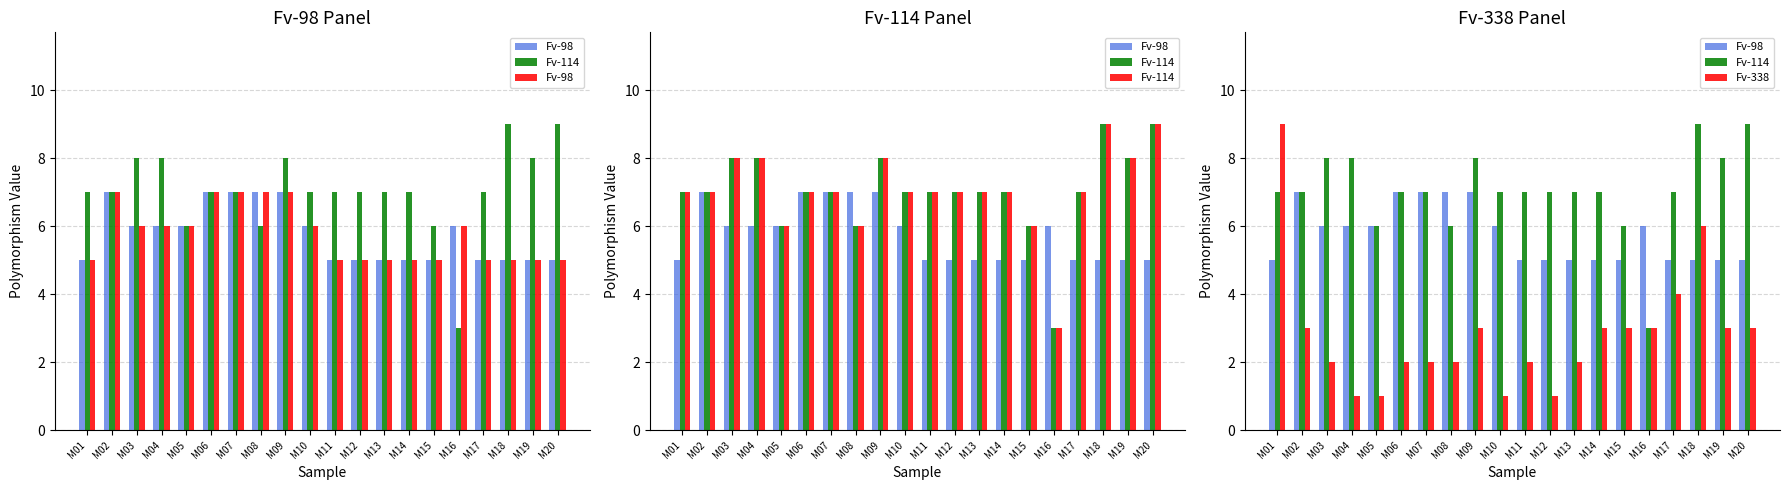

How many data points in Fv-338 are less than 3?

10